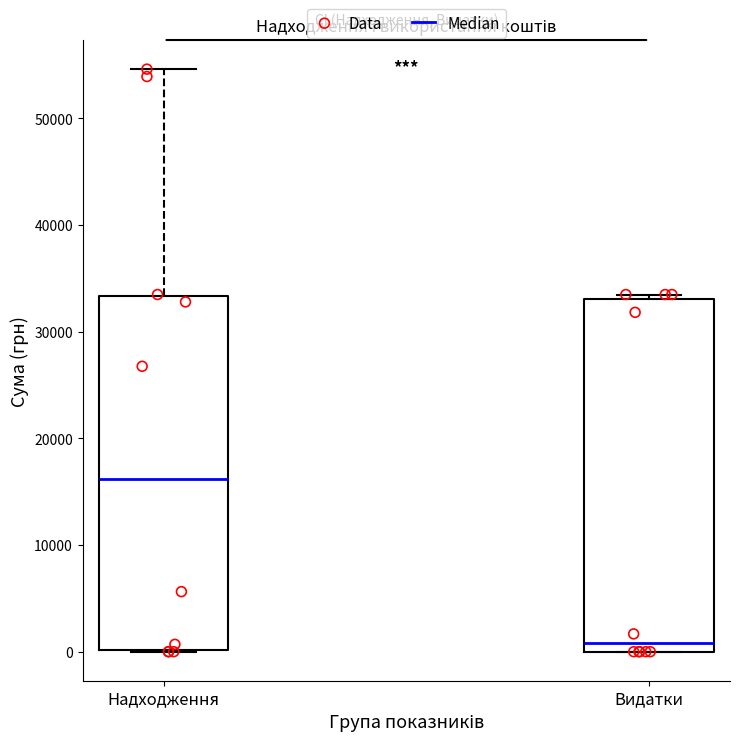

Reading left to right, transcribe this box plot: for each box, give where its median line is, the range the box spans, and where its two whiskers end, as read against the y-axis. The values are not printed on the chart, so give them approximately, as read against the axis.

Надходження: median 16000, box 0 to 33000, whiskers 0 to 55000
Видатки: median 1000, box 0 to 33000, whiskers 0 to 33000 (just above the box's upper edge)